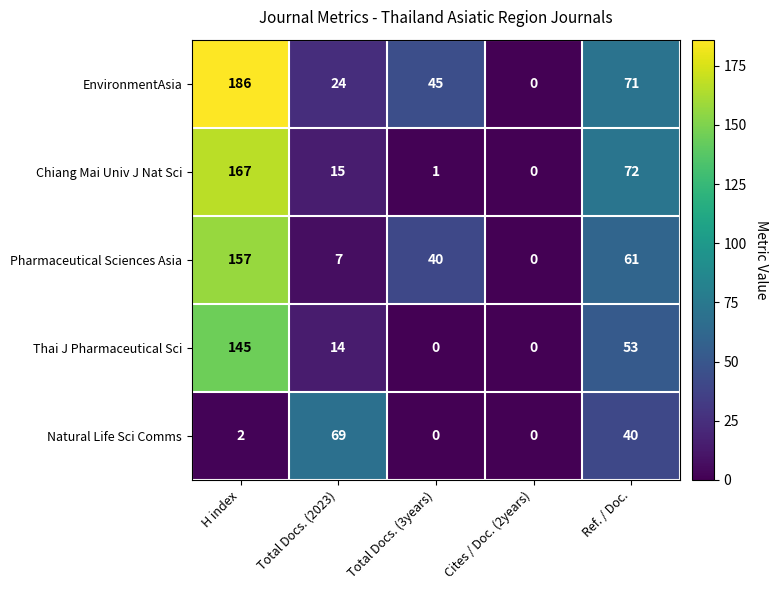

Reading right to left, extract all data points from this chart.

EnvironmentAsia: Ref. / Doc.=71	Cites / Doc. (2years)=0	Total Docs. (3years)=45	Total Docs. (2023)=24	H index=186
Chiang Mai Univ J Nat Sci: Ref. / Doc.=72	Cites / Doc. (2years)=0	Total Docs. (3years)=1	Total Docs. (2023)=15	H index=167
Pharmaceutical Sciences Asia: Ref. / Doc.=61	Cites / Doc. (2years)=0	Total Docs. (3years)=40	Total Docs. (2023)=7	H index=157
Thai J Pharmaceutical Sci: Ref. / Doc.=53	Cites / Doc. (2years)=0	Total Docs. (3years)=0	Total Docs. (2023)=14	H index=145
Natural Life Sci Comms: Ref. / Doc.=40	Cites / Doc. (2years)=0	Total Docs. (3years)=0	Total Docs. (2023)=69	H index=2